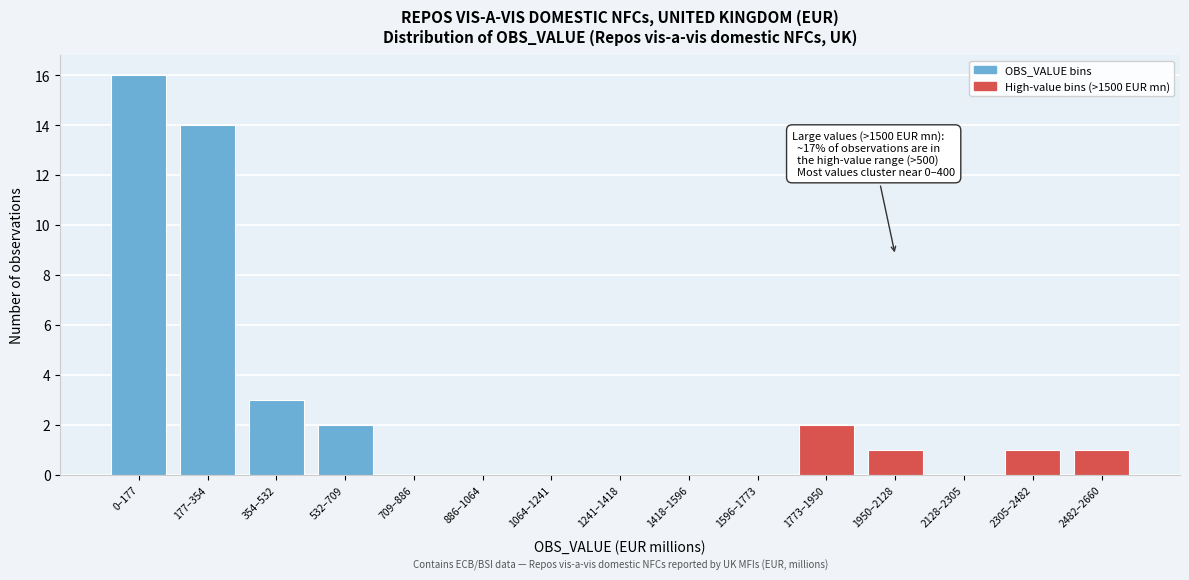

Reading right to left, transcribe all the data shown in this chart.

2482–2660=1	2305–2482=1	2128–2305=0	1950–2128=1	1773–1950=2	1596–1773=0	1418–1596=0	1241–1418=0	1064–1241=0	886–1064=0	709–886=0	532–709=2	354–532=3	177–354=14	0–177=16